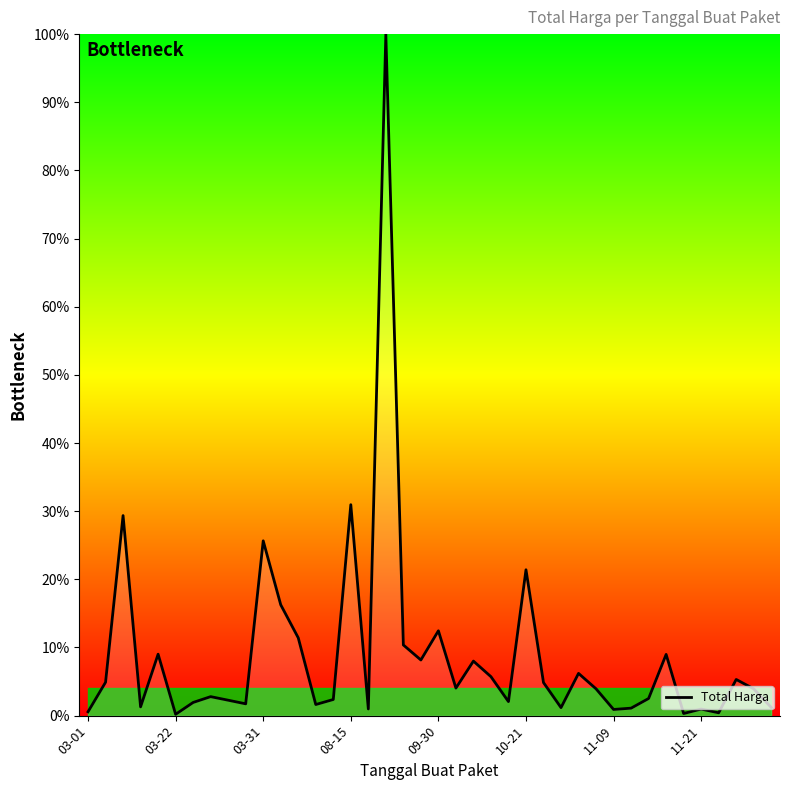

Reading left to right, extract all data points from this chart.

0.6	4.9	29.4	1.3	9.0	0.2	1.9	2.8	2.3	1.7	25.6	16.3	11.4	1.6	2.4	31.0	1.0	100.0	10.4	8.2	12.5	4.0	8.0	5.7	2.1	21.4	4.8	1.2	6.2	3.9	0.9	1.1	2.5	9.0	0.3	1.0	0.4	5.3	3.9	1.2